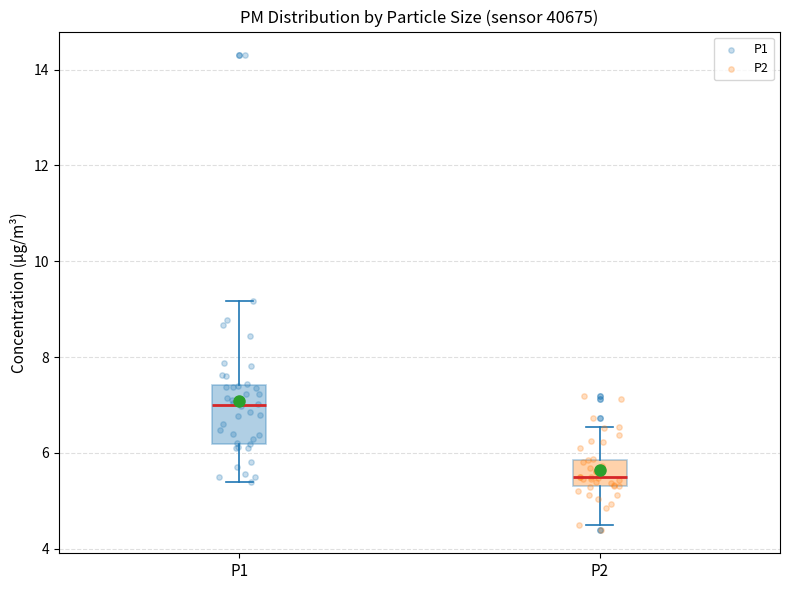

Which box is the tallest, from its lower edge to its upper edge?

P1